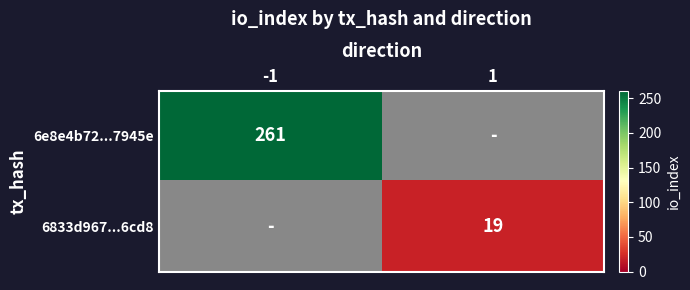

The value of 6833d967...6cd8 at 1 is 6. True or false?

False